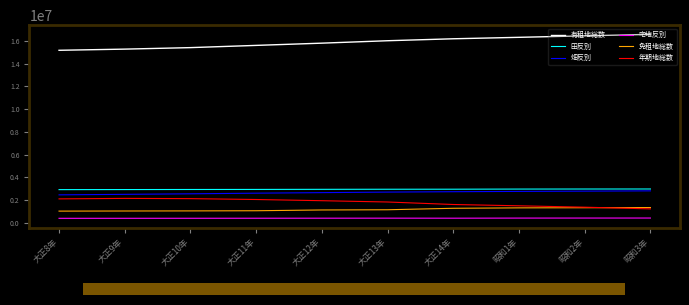

List the series in order of their peak value, highest first.

有租地総数, 田反別, 畑反別, 年期地総数, 免租地総数, 宅地反別